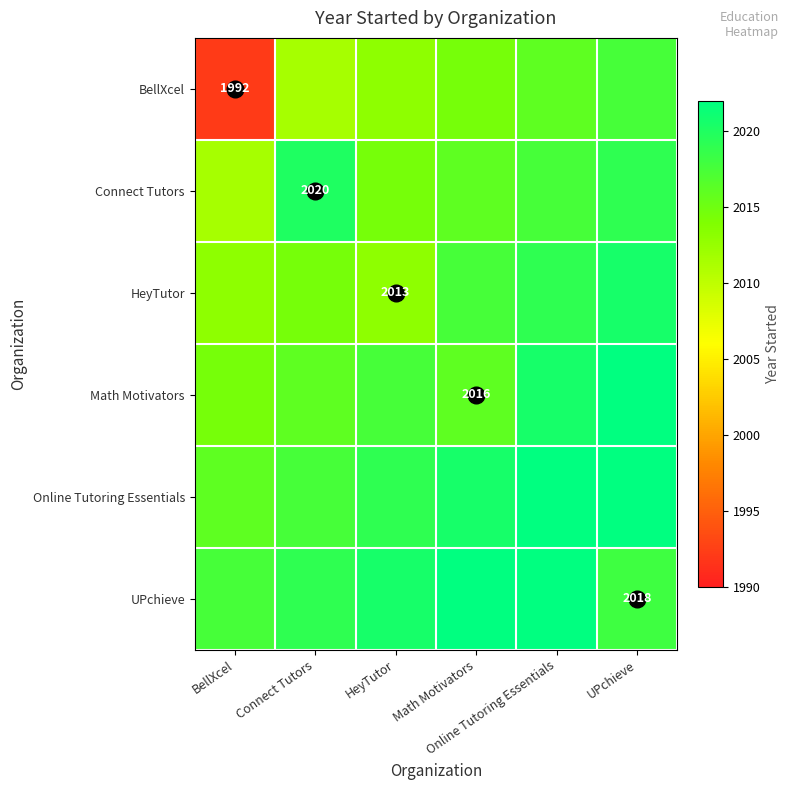

Where does the HeyTutor series first go above 2017?

Math Motivators